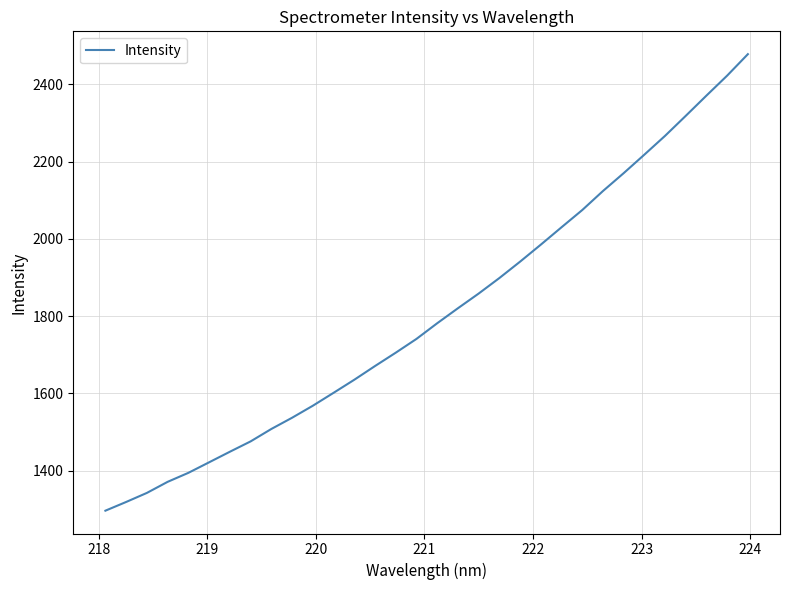

What is the maximum value shown in the chart?

2477.9